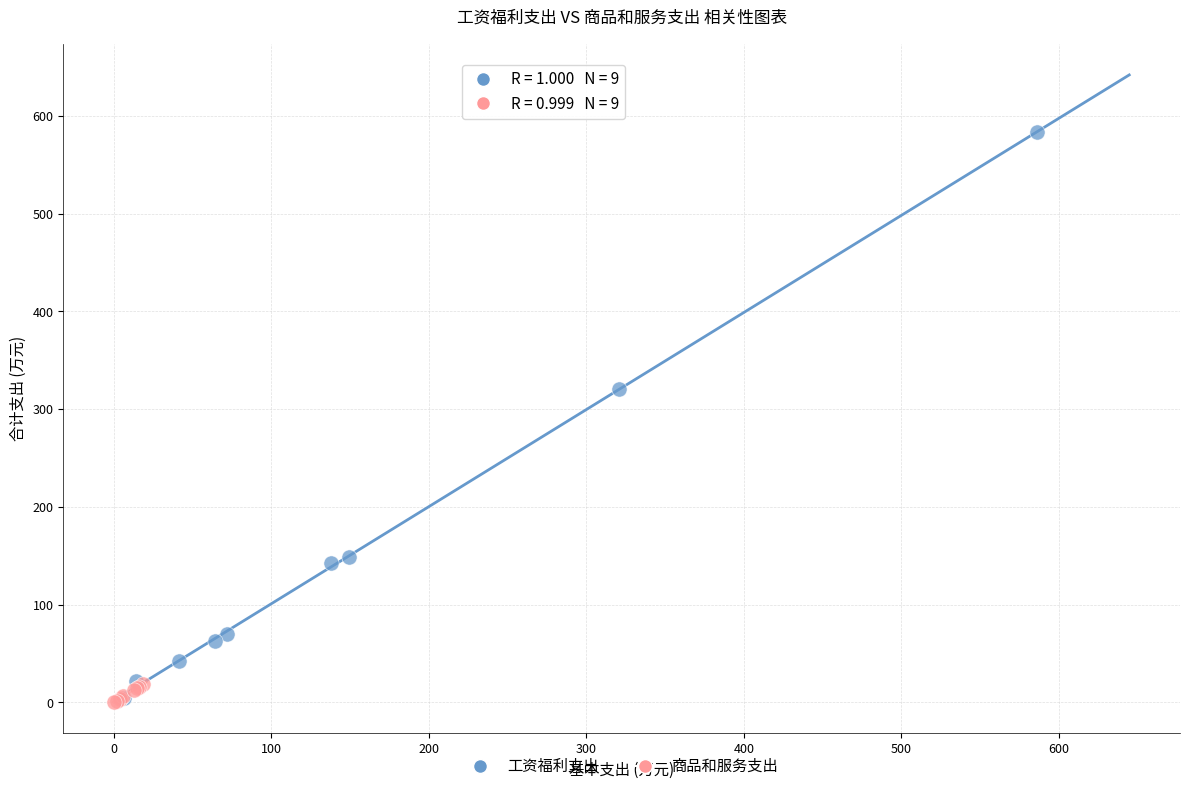

Which series has the widest spread of Y values?

工资福利支出